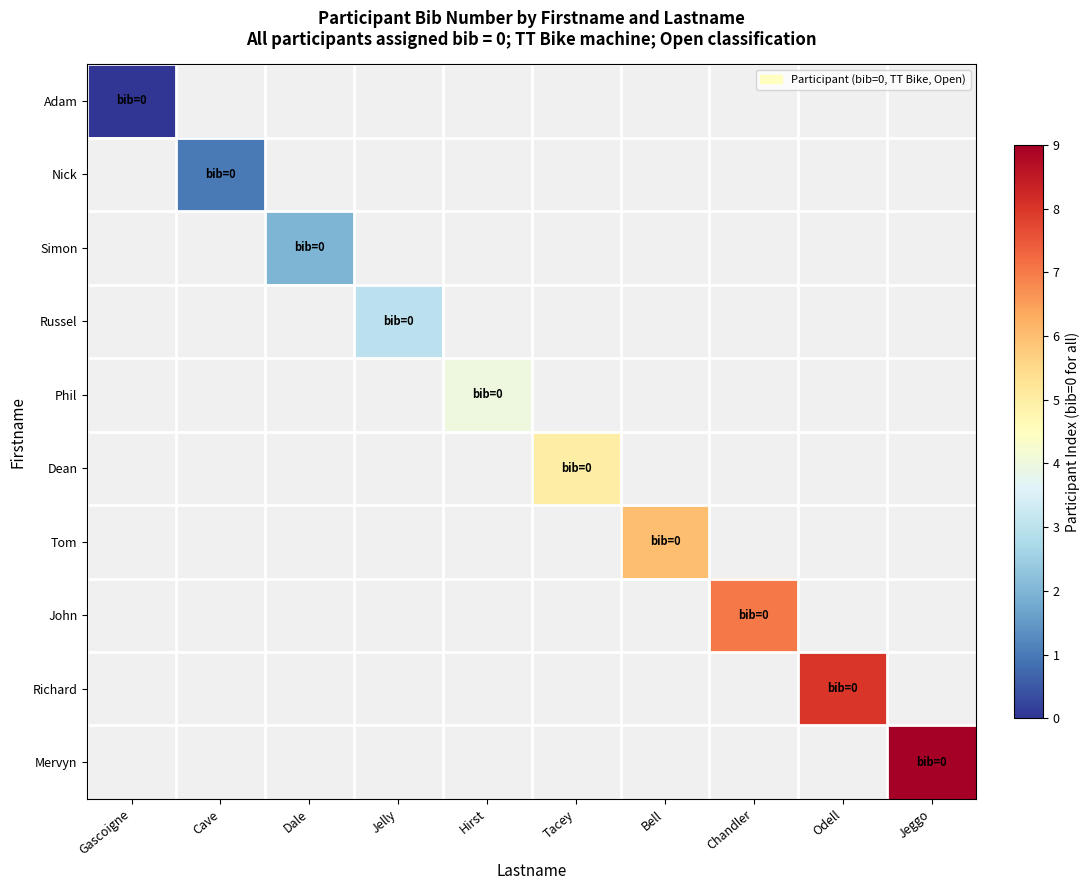

What is the maximum value shown in the chart?

9.0